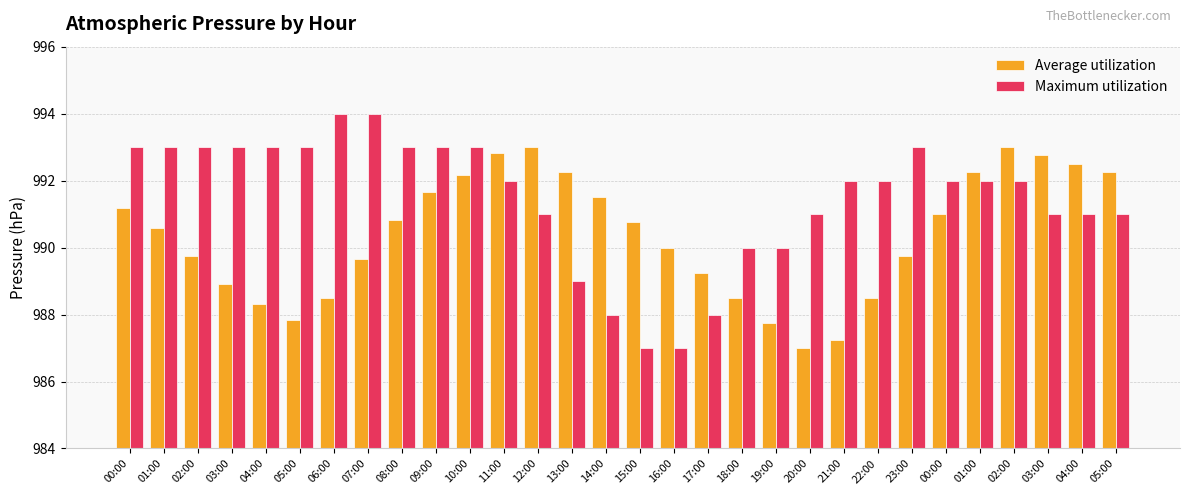

What are all the series names shown in the legend?

Average utilization, Maximum utilization